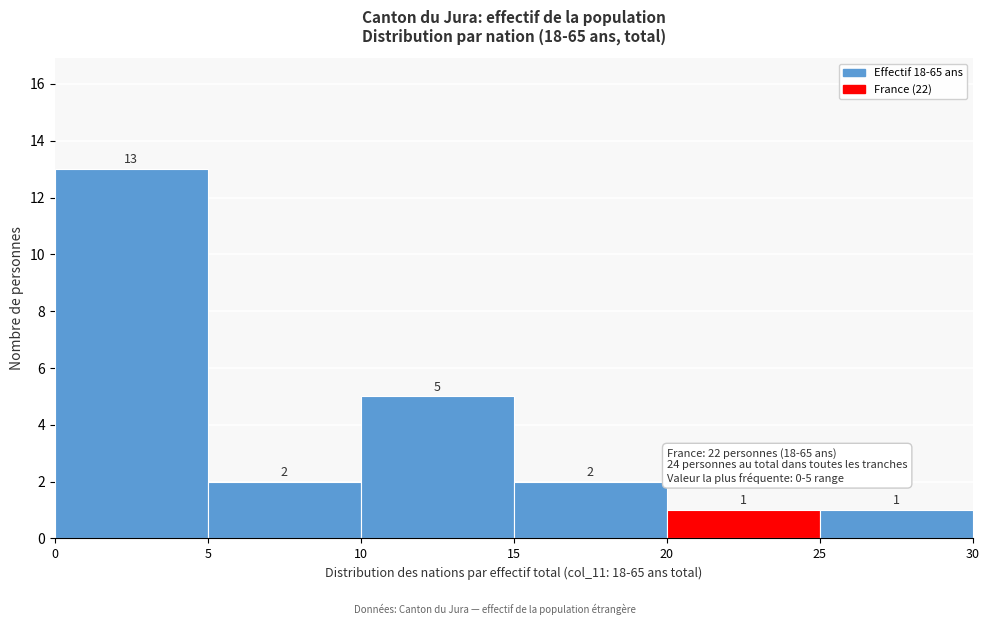

Reading left to right, list every bar in this chart as the range it spans on the x-axis followed by its height.

0 to 5: 13
5 to 10: 2
10 to 15: 5
15 to 20: 2
20 to 25: 1
25 to 30: 1